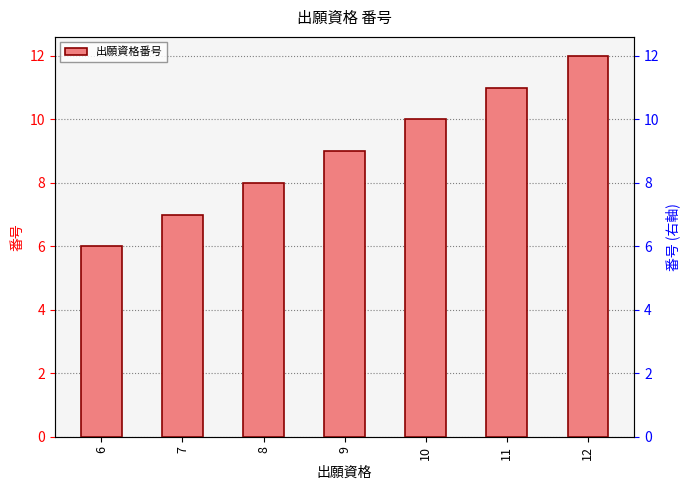

True or false: the data shows 9 at 9.

True